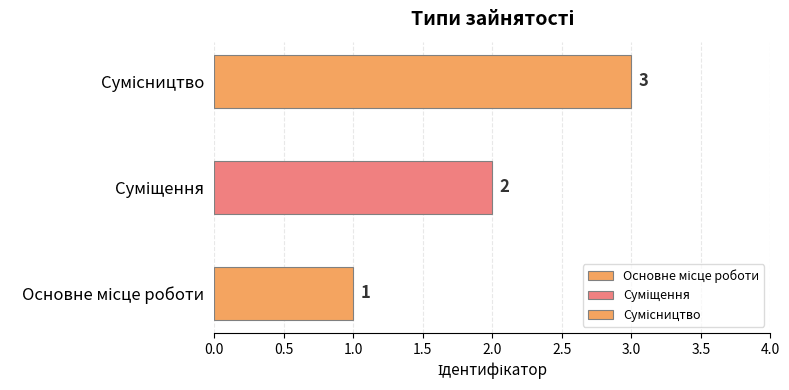

List the labels in order of value, smallest first.

Основне місце роботи, Суміщення, Сумісництво